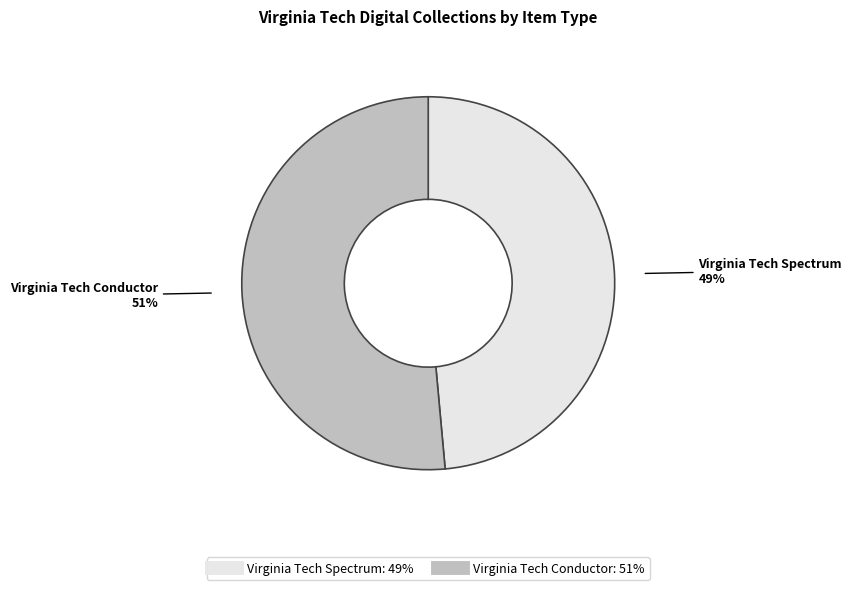

Combined, do Virginia Tech Conductor and Virginia Tech Spectrum account for over 50%?

Yes